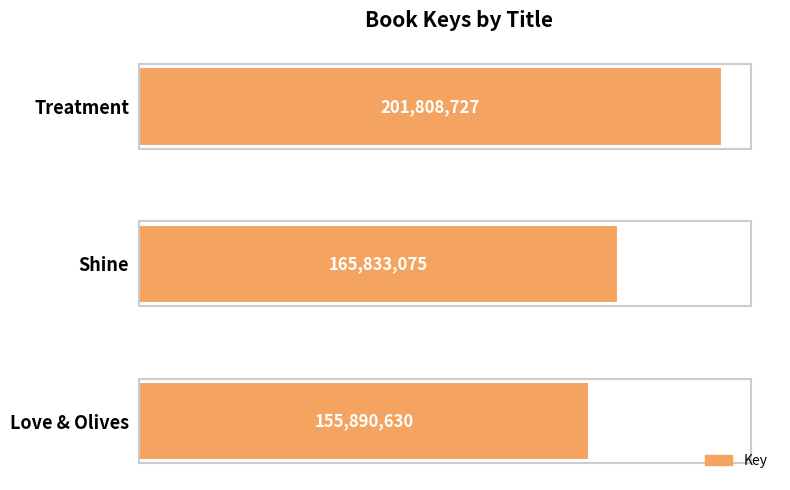

List the labels in order of value, largest first.

Treatment, Shine, Love & Olives